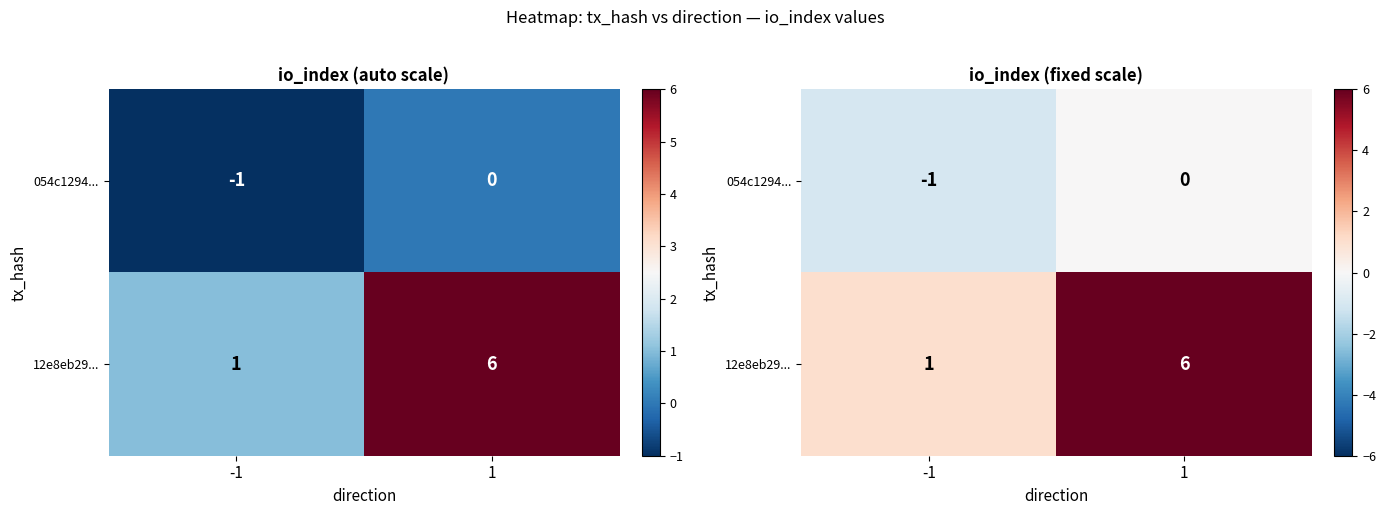

At which label does 12e8eb29... reach its minimum?

-1